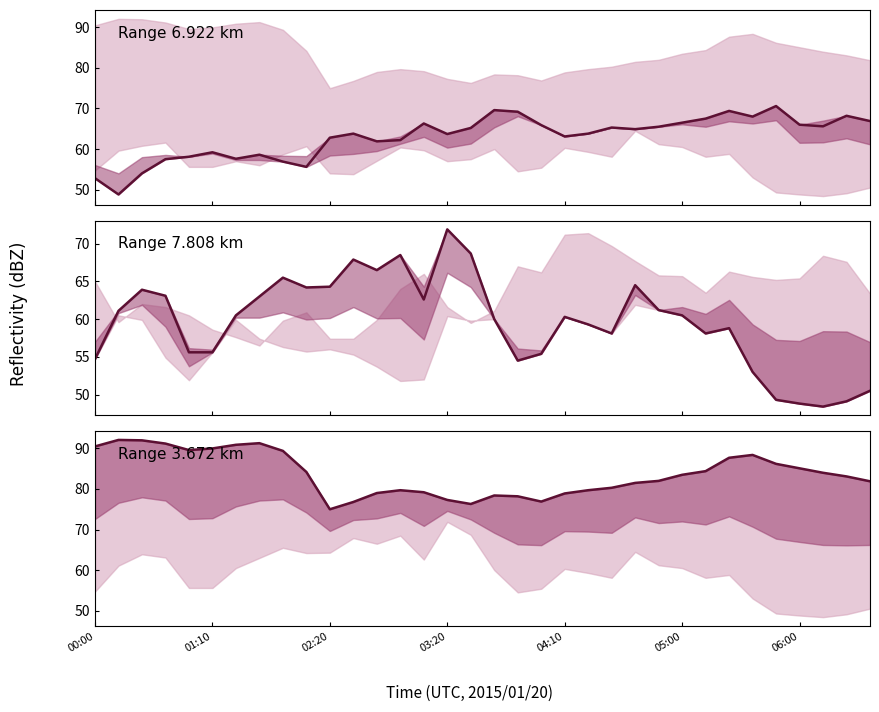

Is this an area chart (filled region under the line)?

No